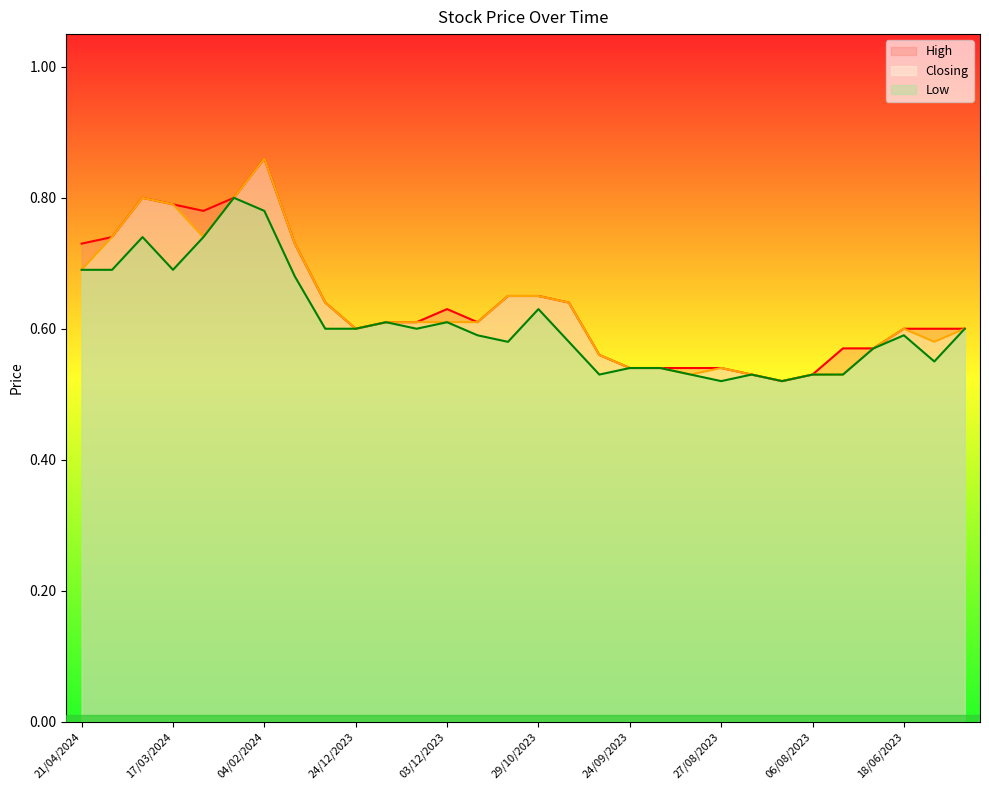

Which series has the largest total across all categories?

High